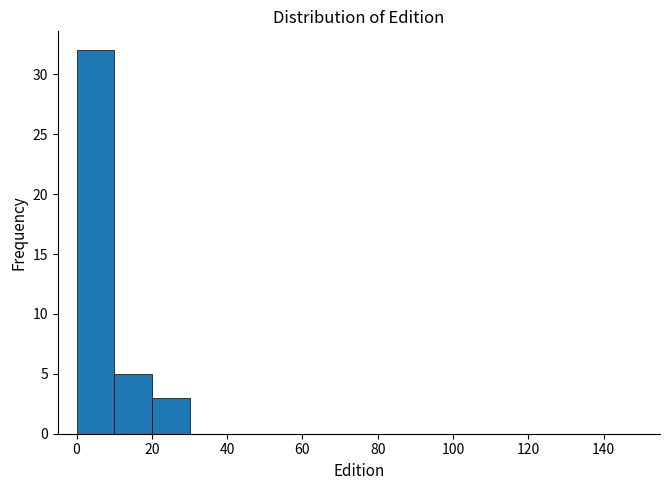

Reading left to right, list every bar in this chart as the range it spans on the x-axis followed by its height. The values are not printed on the chart, so give them approximately, as read against the axis.

0 to 10: 32
10 to 20: 5
20 to 30: 3
30 to 40: 0
40 to 50: 0
50 to 60: 0
60 to 70: 0
70 to 80: 0
80 to 90: 0
90 to 100: 0
100 to 110: 0
110 to 120: 0
120 to 130: 0
130 to 140: 0
140 to 150: 0